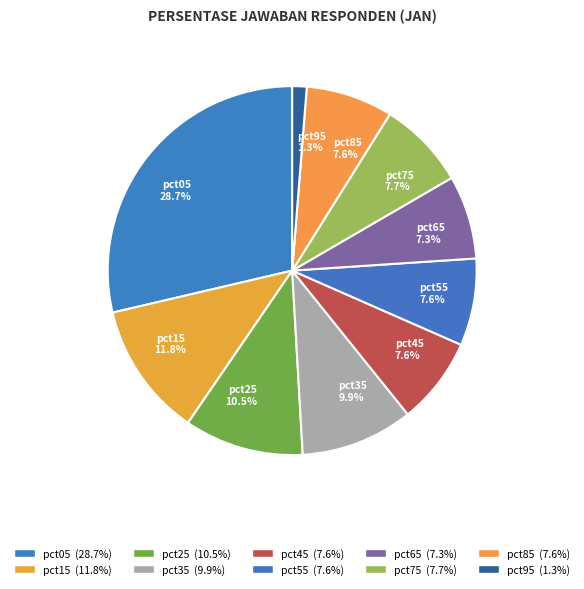

How many slices are in this pie chart?

10